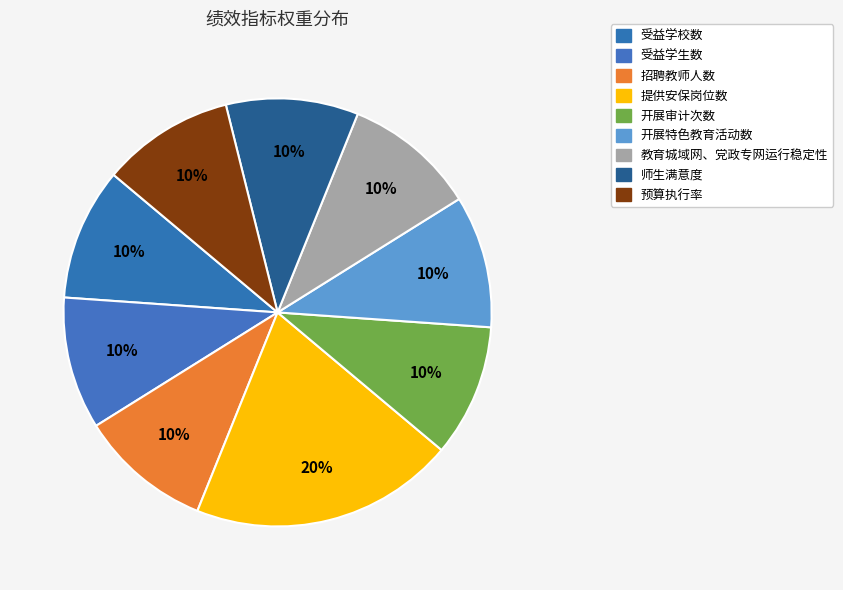

Is it true that 师生满意度 is 23% of the pie?

False